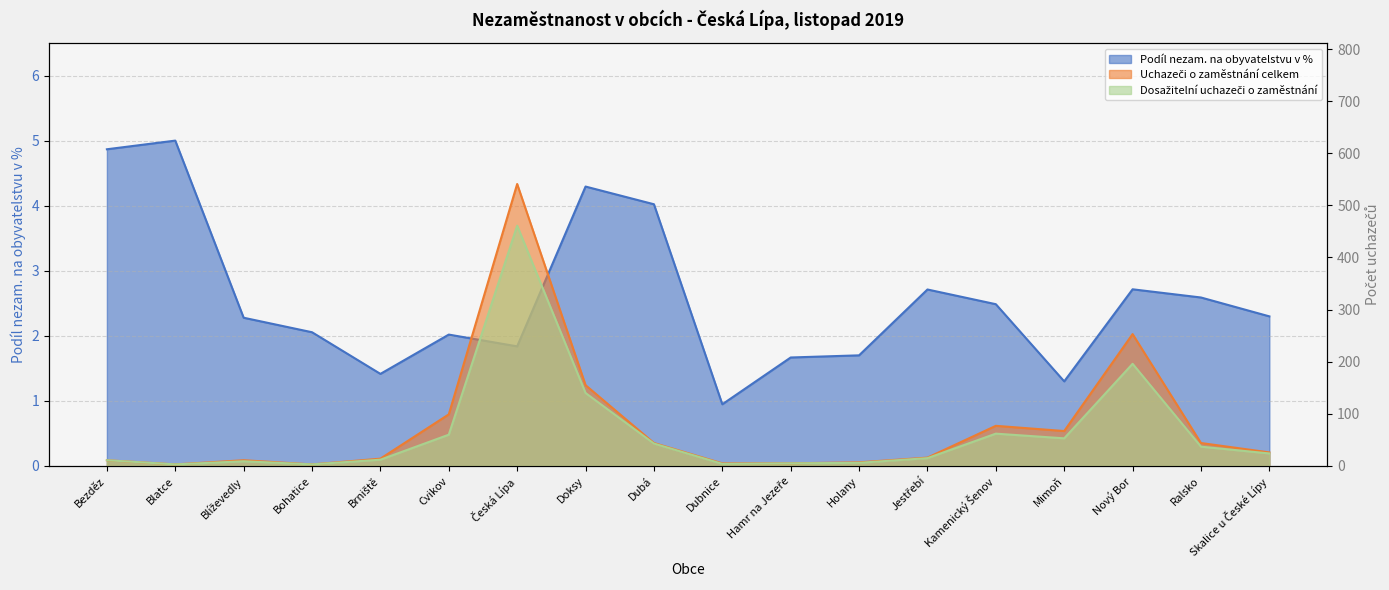

At how many categories does at least one series exceed 376?

1